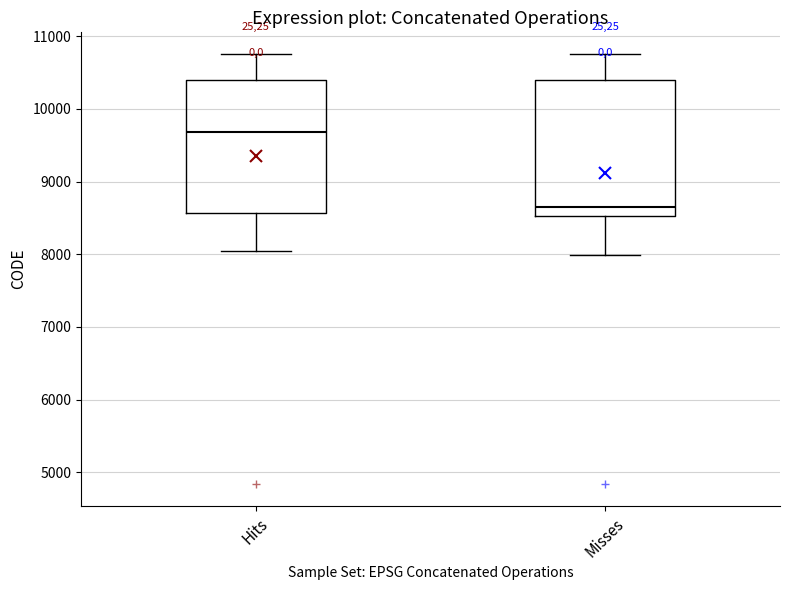

Reading left to right, transcribe this box plot: for each box, give where its median line is, the range the box spans, and where its two whiskers end, as read against the y-axis. The values are not printed on the chart, so give them approximately, as read against the axis.

Hits: median 9700, box 8600 to 10400, whiskers 8000 to 10800
Misses: median 8600, box 8500 to 10400, whiskers 8000 to 10800